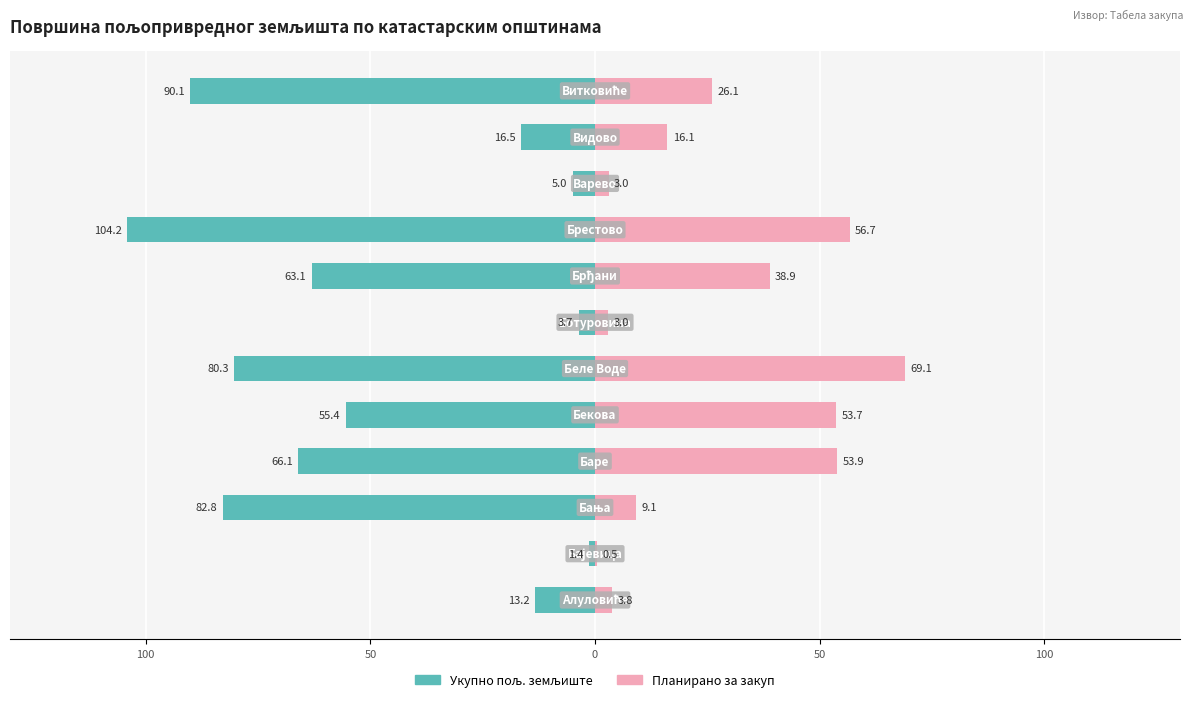

Reading left to right, what are all the values shown in this chart?

Укупно пољ. земљиште: -13.2	-1.4	-82.8	-66.1	-55.4	-80.3	-3.7	-63.1	-104.2	-5.0	-16.5	-90.1
Планирано за закуп: 3.8	0.5	9.1	53.9	53.7	69.1	3.0	38.9	56.7	3.0	16.1	26.1